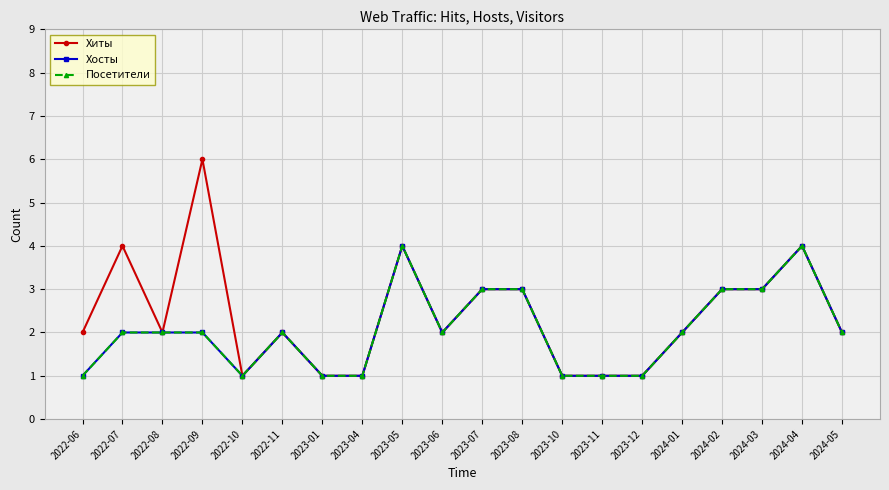

Does the chart have visible grid lines?

Yes